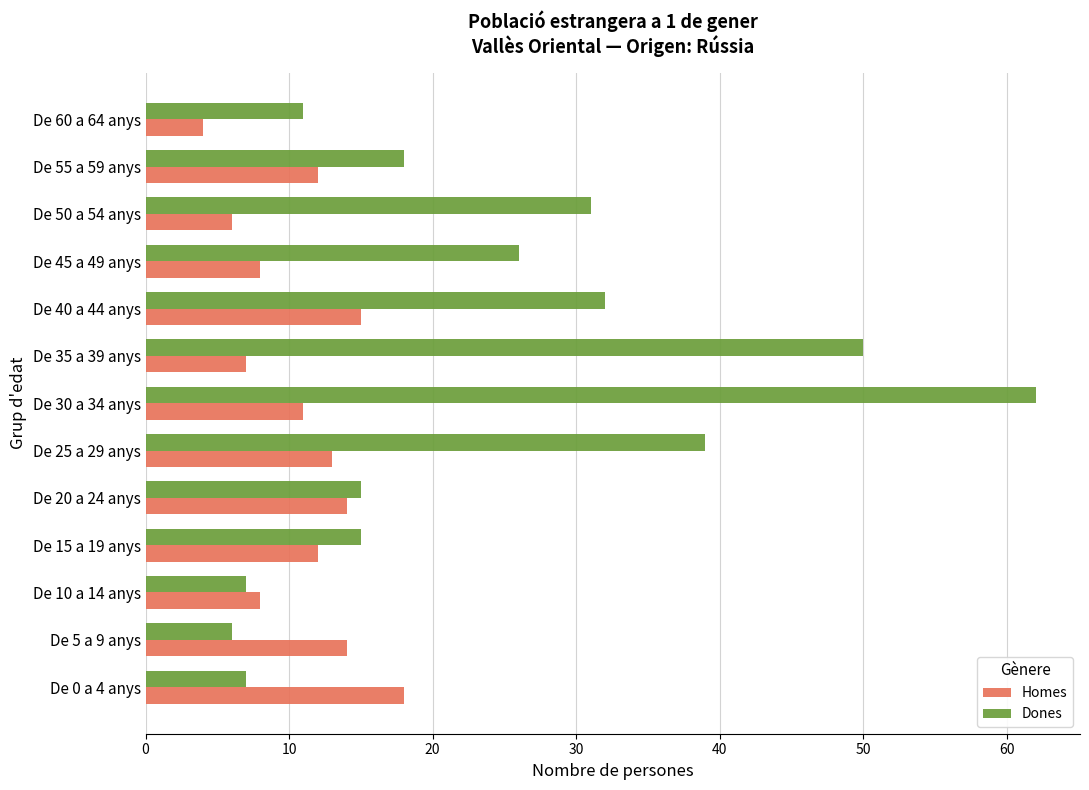

Rank the series by their average value, from highest to lowest.

Dones, Homes